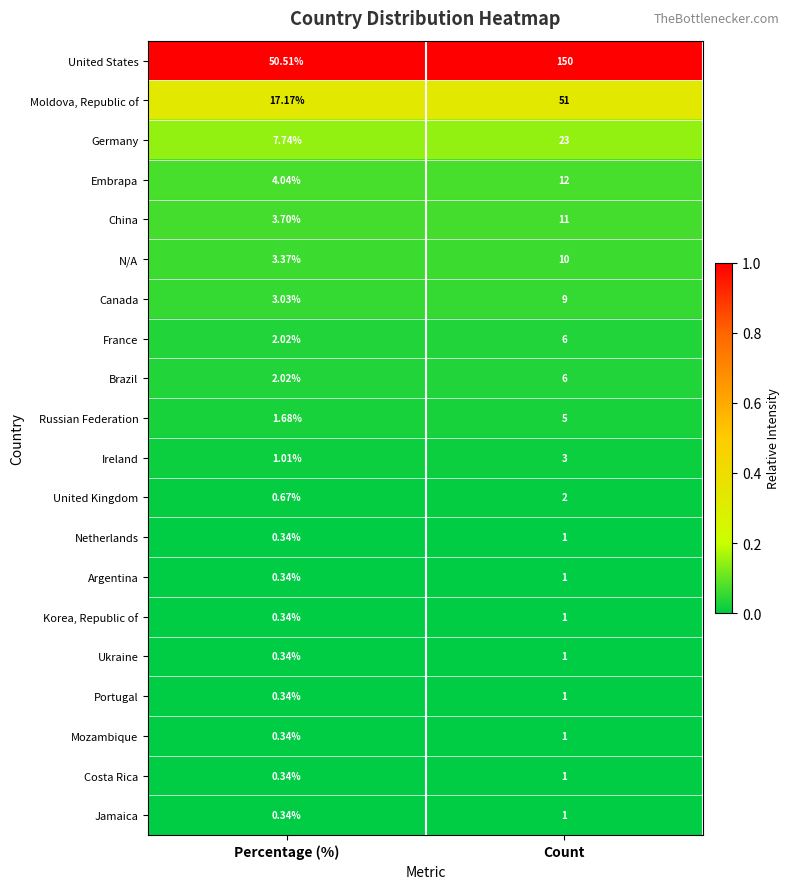

Count the number of categories in the chart.

2